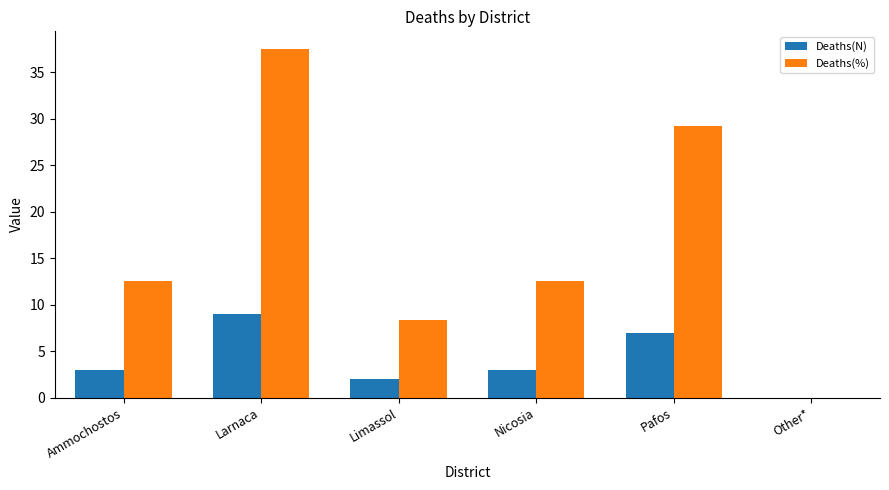

Reading left to right, what are all the values shown in this chart?

Deaths(N): Ammochostos=3.0	Larnaca=9.0	Limassol=2.0	Nicosia=3.0	Pafos=7.0	Other*=0.0
Deaths(%): Ammochostos=12.5	Larnaca=37.5	Limassol=8.3	Nicosia=12.5	Pafos=29.2	Other*=0.0